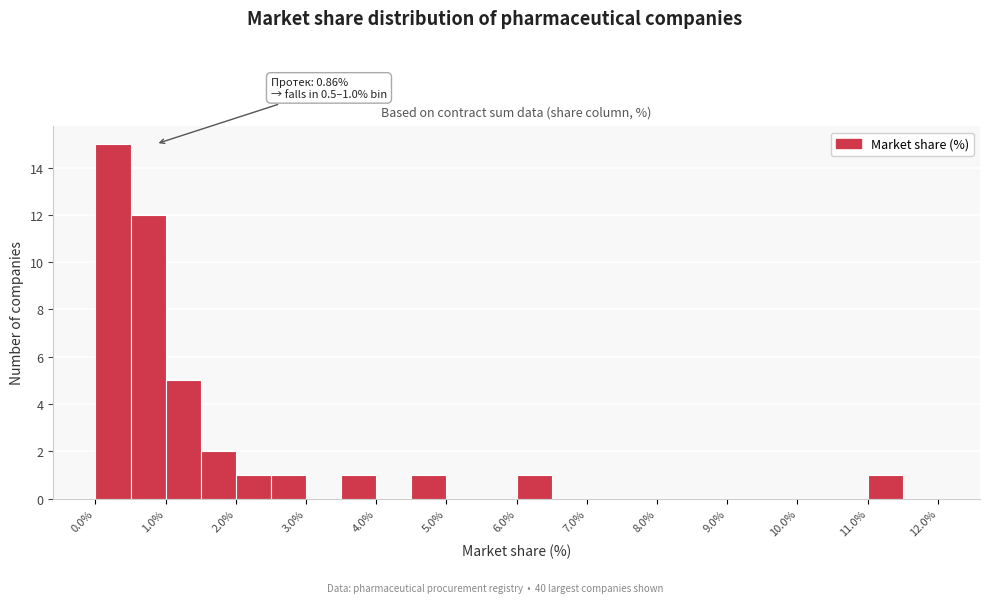

Over which range of the x-axis is the bar tallest?

0.0 to 0.5